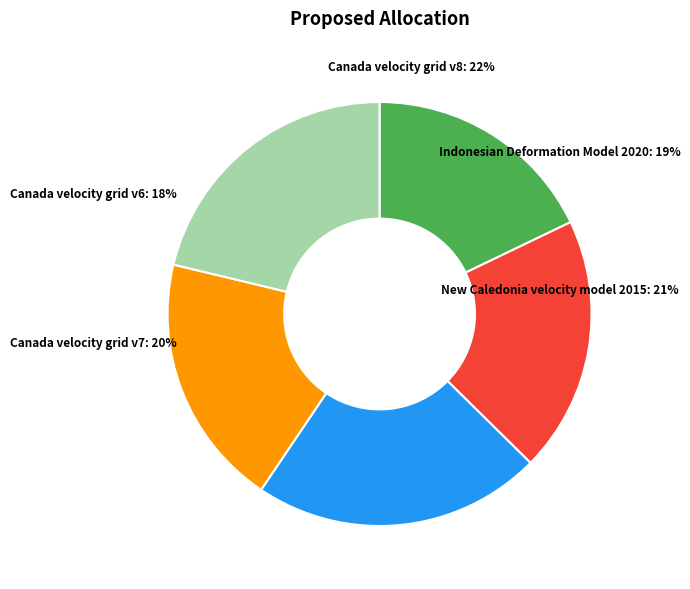

To the nearest percent, what percentage of the pie is Canada velocity grid v6?

18%